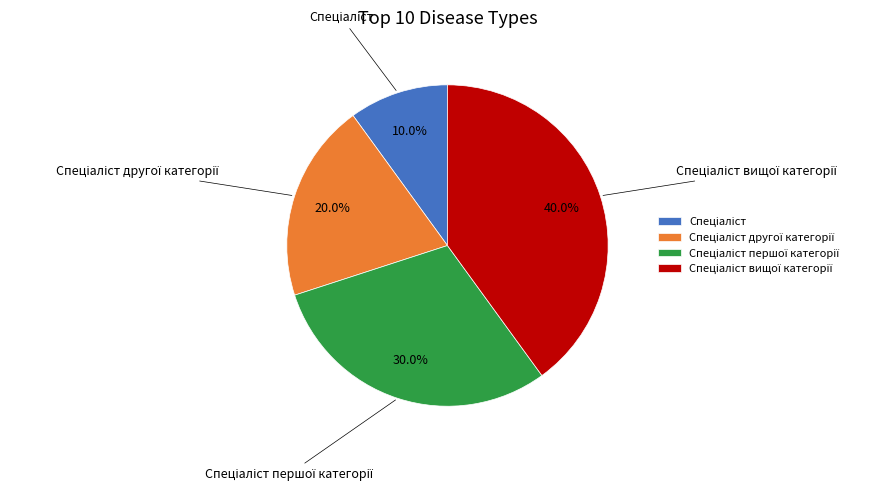

Does any single category account for the majority?

No